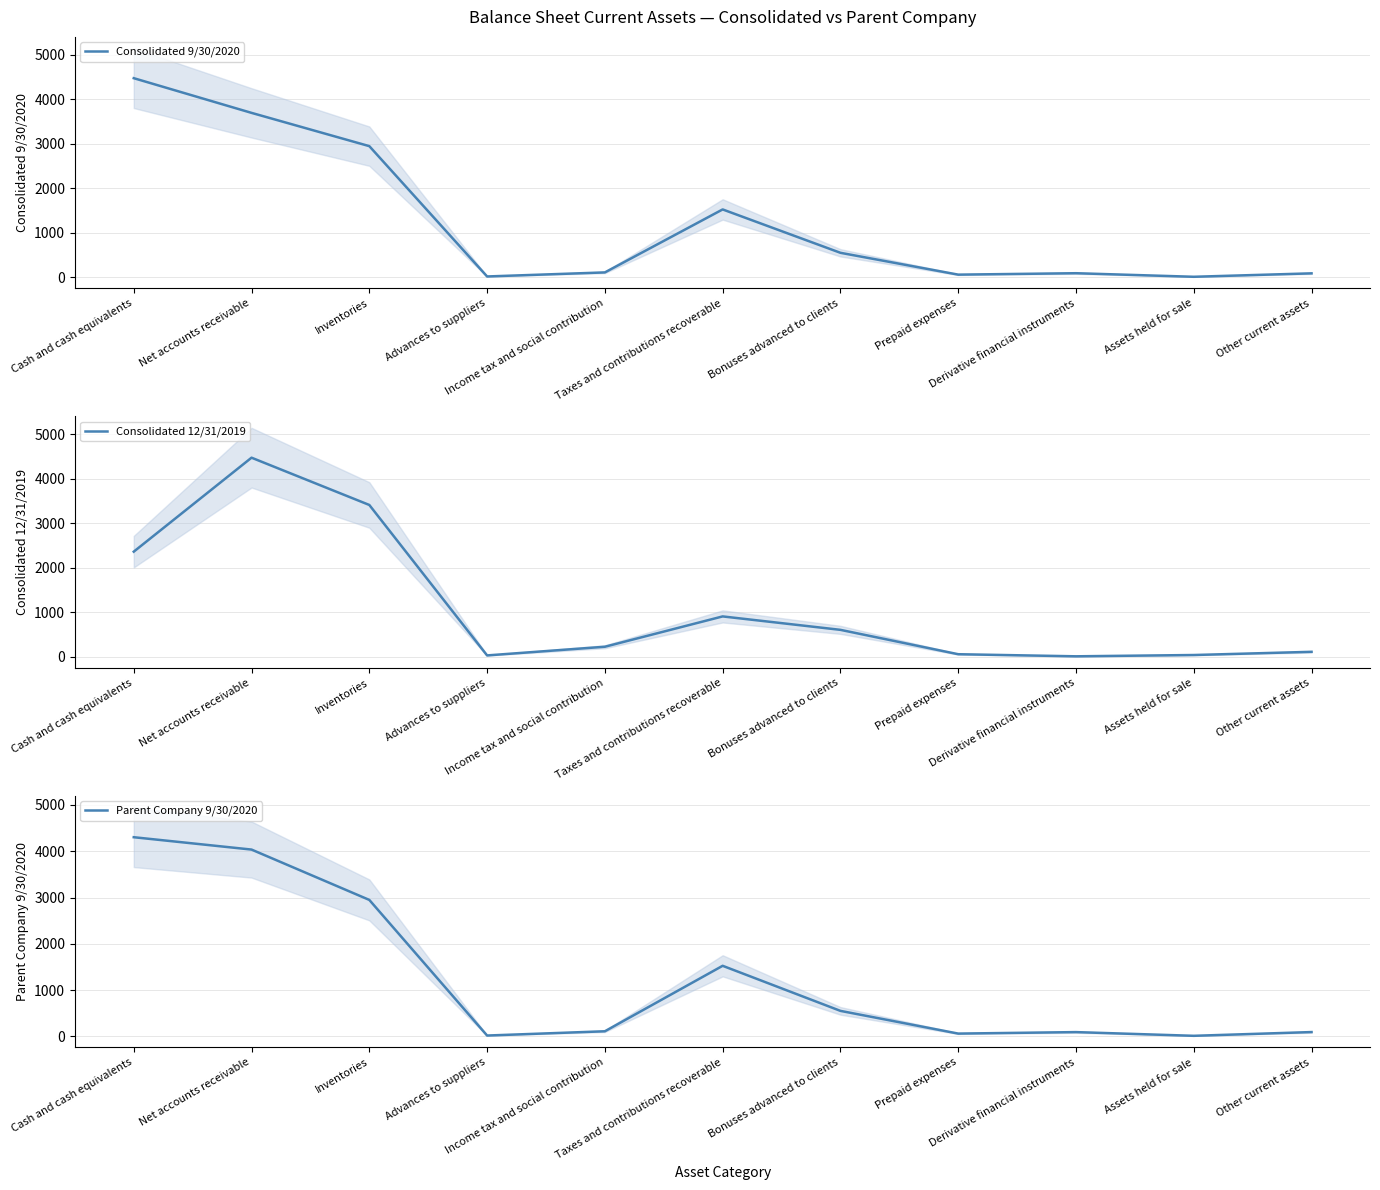

At which category does the chart reach its minimum across all series?

Derivative financial instruments